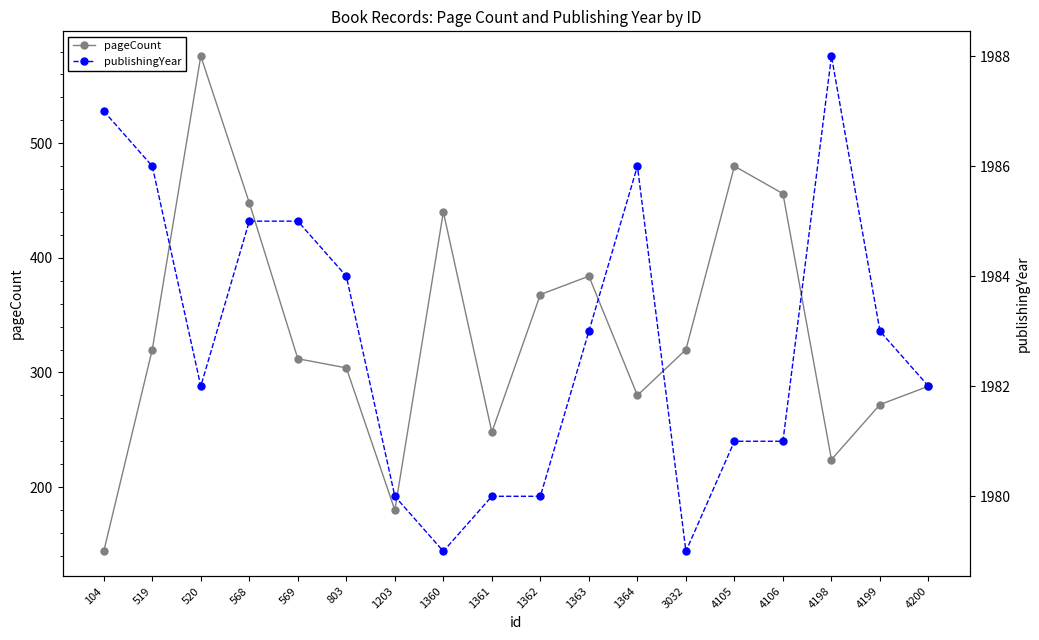

Where does the pageCount series first go above 320?

520